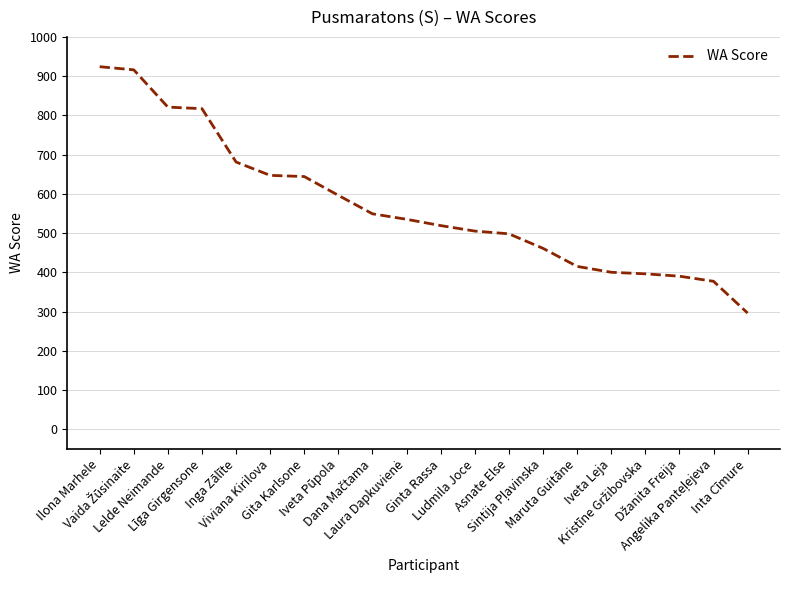

What is the difference between the maximum and minimum values?

628